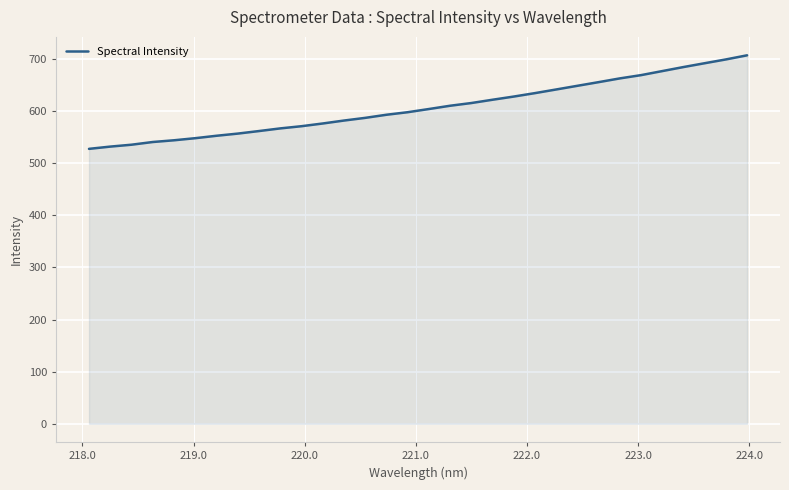

What is the difference between the maximum and minimum values?

179.5